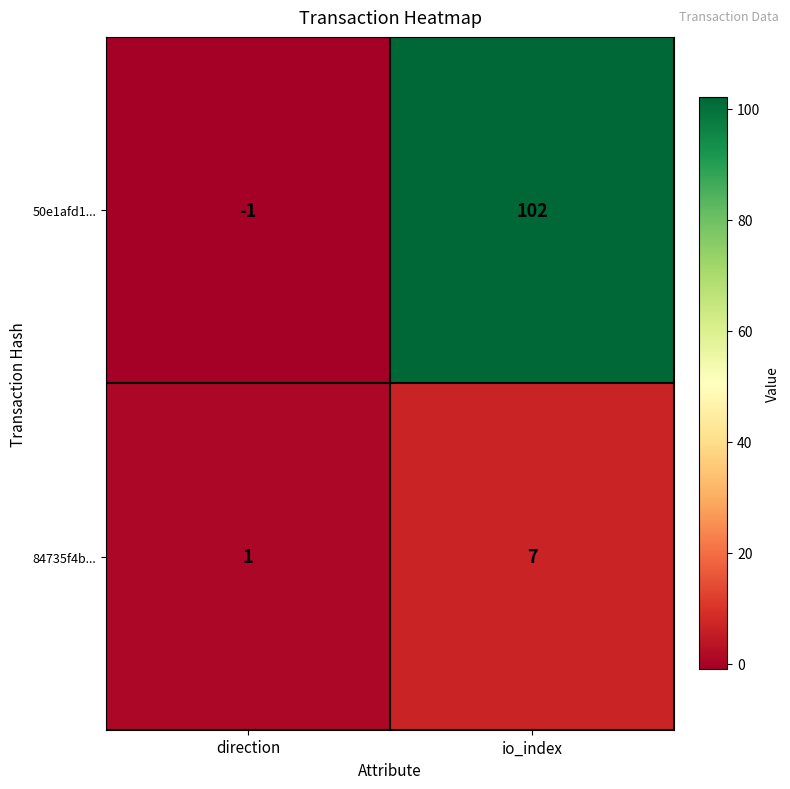

What value does the 50e1afd1... series have at io_index?

102